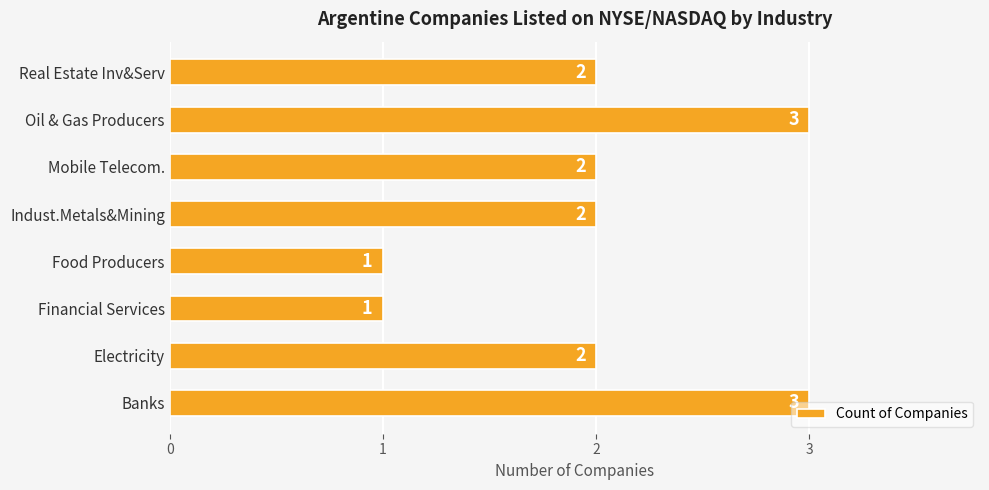

Does the chart contain any negative values?

No